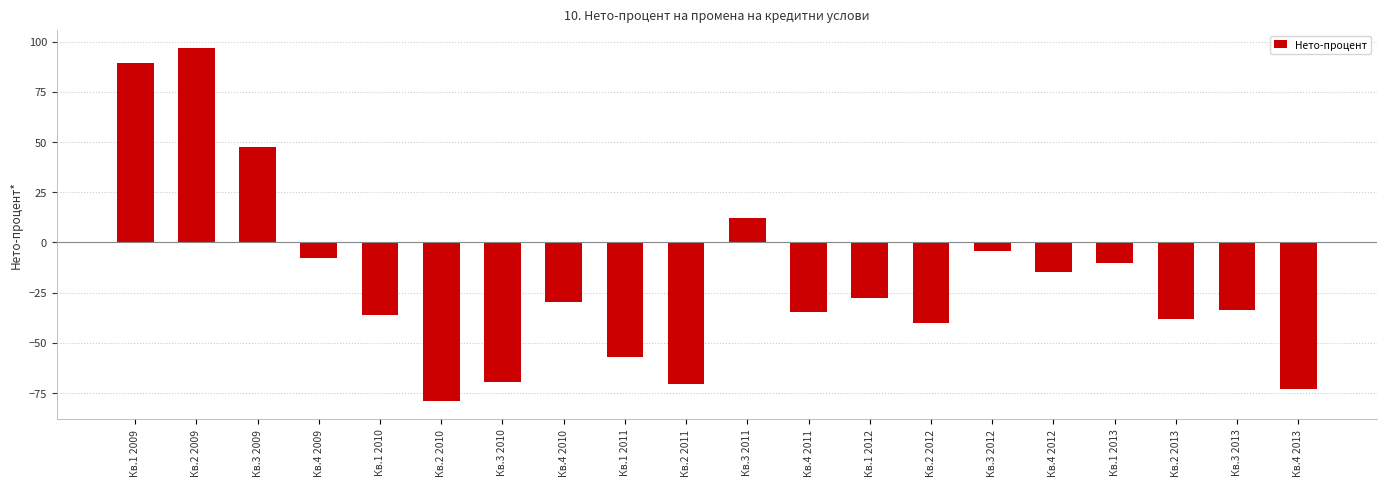

Read the value at Кв.2 2011.

-70.5